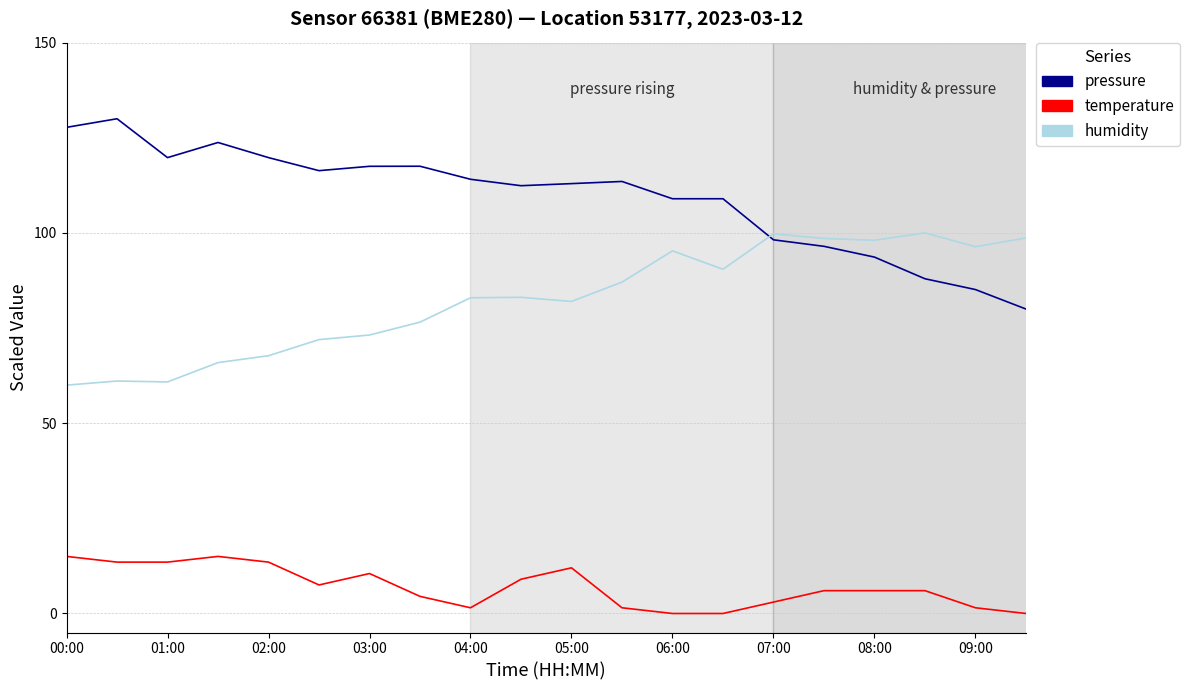

What is the difference between the maximum and minimum values in the pressure series?

50.0